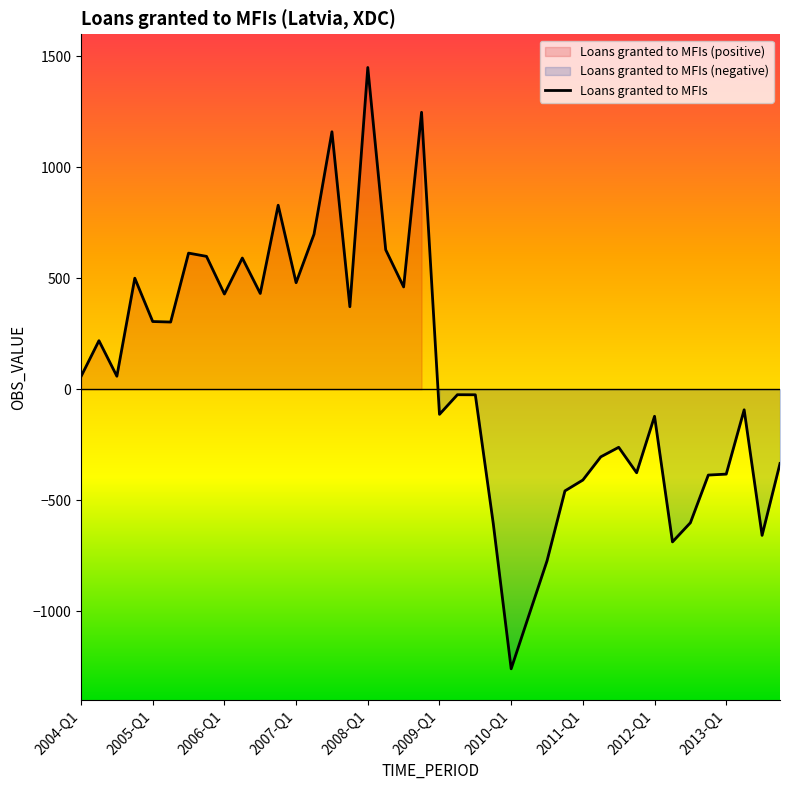

How many lines are shown in the chart?

1